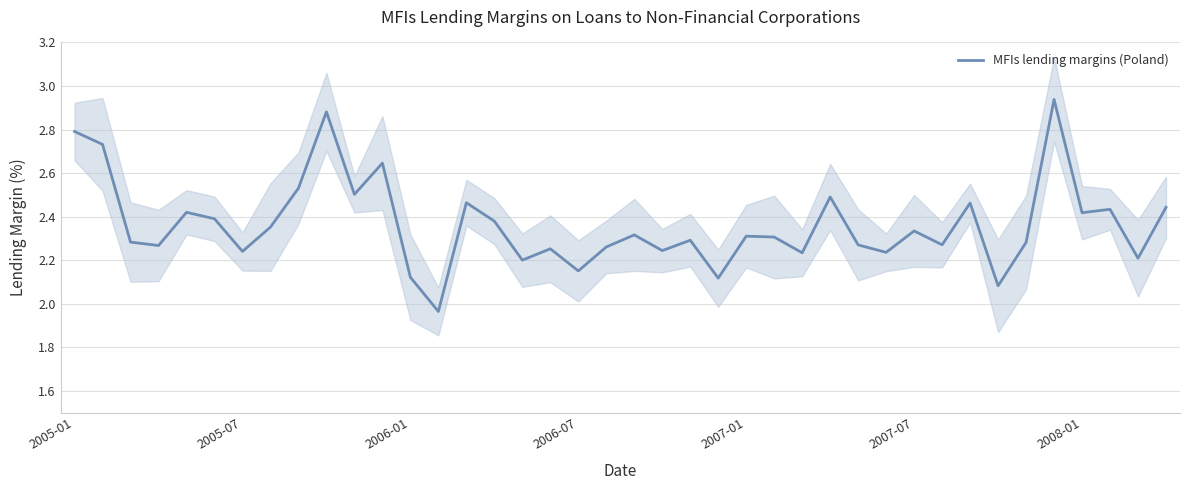

Is it true that MFIs lending margins (Poland) equals 1.4 at 2005-07?

False